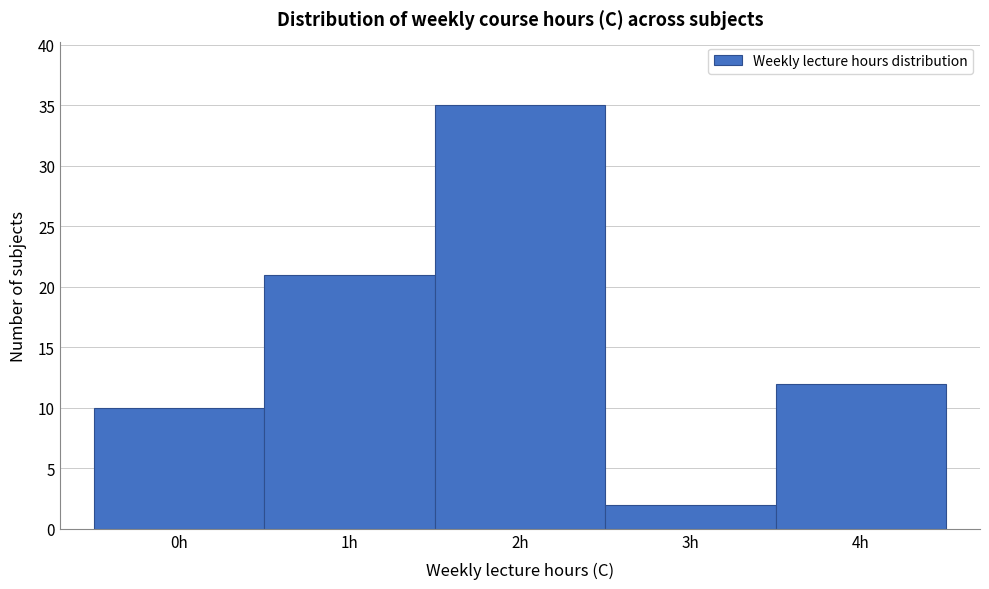

Reading left to right, list every bar in this chart as the range it spans on the x-axis followed by its height. The values are not printed on the chart, so give them approximately, as read against the axis.

-0.5 to 0.5: 10
0.5 to 1.5: 21
1.5 to 2.5: 35
2.5 to 3.5: 2
3.5 to 4.5: 12